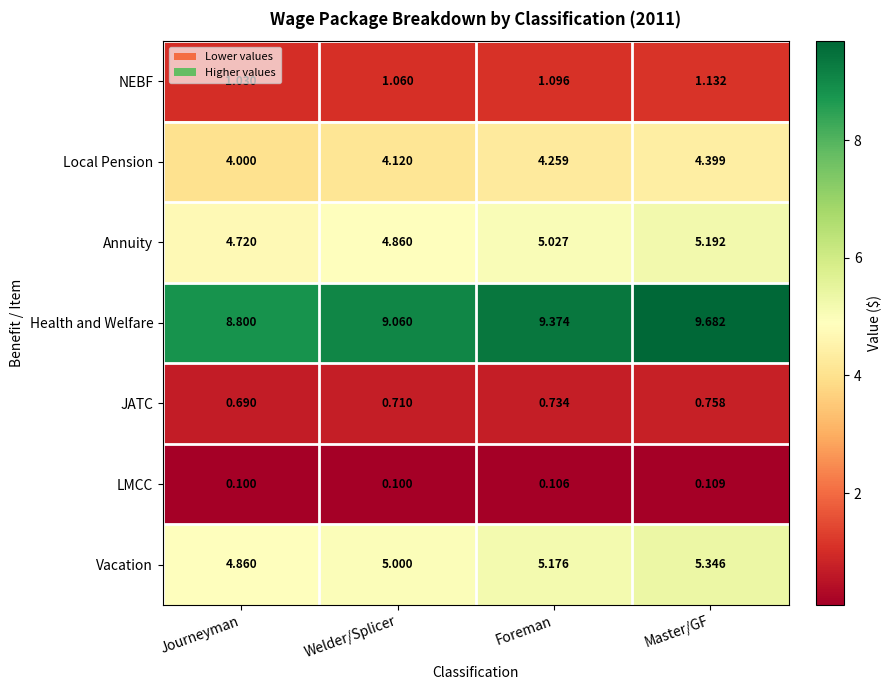

At which label does Vacation reach its minimum?

Journeyman